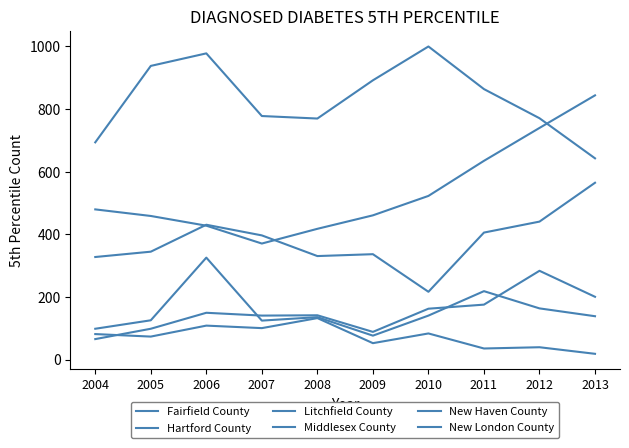

What is the difference between the second highest and second lowest values in the New London County series?

113